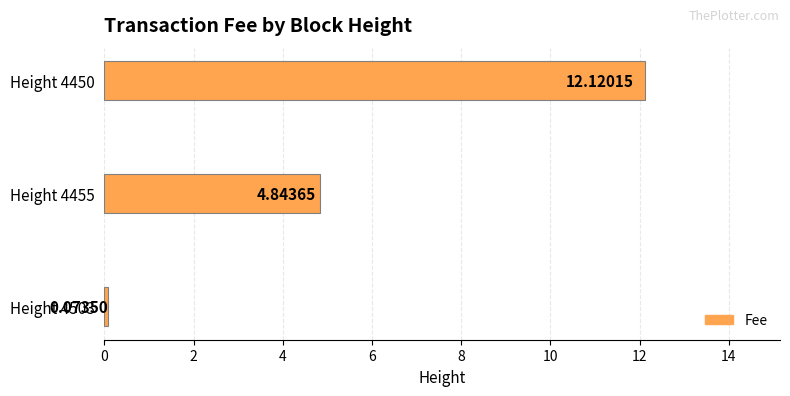

Which has a higher value, Height 4450 or Height 4455?

Height 4450